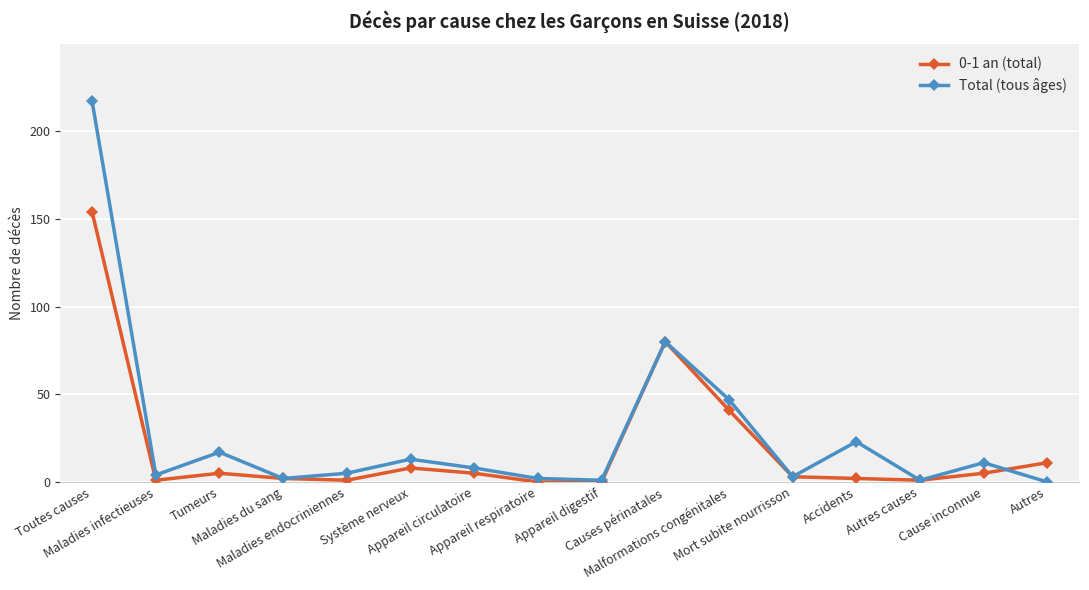

True or false: 0-1 an (total) has a value of 80 at Causes périnatales.

True